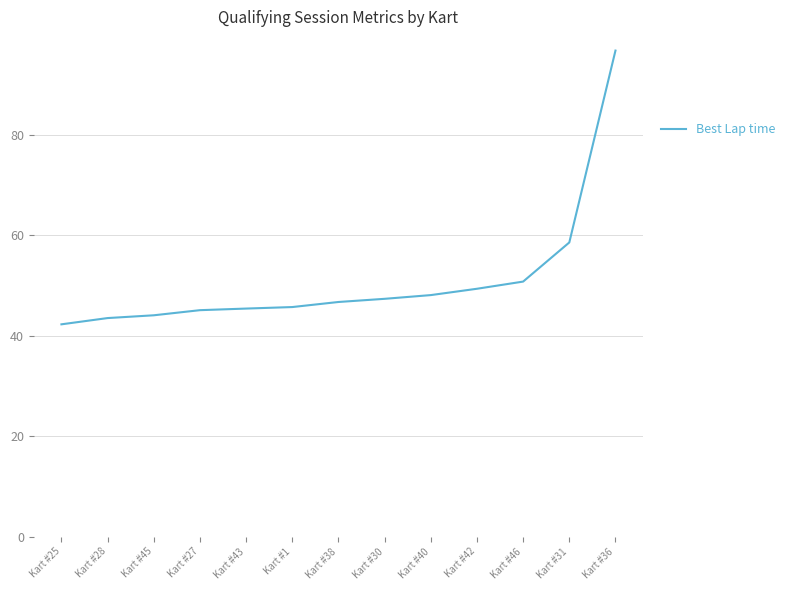

Is it true that the value at Kart #27 is 45.1?

True